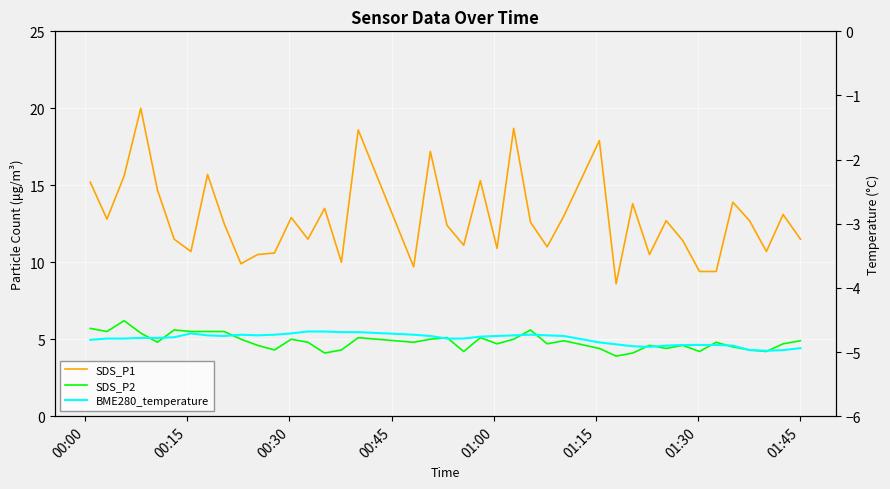

Reading right to left, what are all the values shown in this chart?

SDS_P1: 11.5	13.1	10.7	12.7	13.9	9.4	9.4	11.4	12.7	10.5	13.8	8.6	17.9	13.0	11.0	12.6	18.7	10.9	15.3	11.1	12.4	17.2	9.7	18.6	10.0	13.5	11.5	12.9	10.6	10.5	9.9	12.5	15.7	10.7	11.5	14.7	20.0	15.6	12.8	15.2
SDS_P2: 4.9	4.7	4.2	4.3	4.5	4.8	4.2	4.6	4.4	4.6	4.1	3.9	4.4	4.9	4.7	5.6	5.0	4.7	5.1	4.2	5.1	5.0	4.8	5.1	4.3	4.1	4.8	5.0	4.3	4.6	5.0	5.5	5.5	5.5	5.6	4.8	5.4	6.2	5.5	5.7
BME280_temperature: -4.9	-5.0	-5.0	-5.0	-4.9	-4.9	-4.9	-4.9	-4.9	-4.9	-4.9	-4.9	-4.8	-4.8	-4.7	-4.7	-4.7	-4.8	-4.8	-4.8	-4.8	-4.8	-4.7	-4.7	-4.7	-4.7	-4.7	-4.7	-4.7	-4.7	-4.7	-4.8	-4.7	-4.7	-4.8	-4.8	-4.8	-4.8	-4.8	-4.8